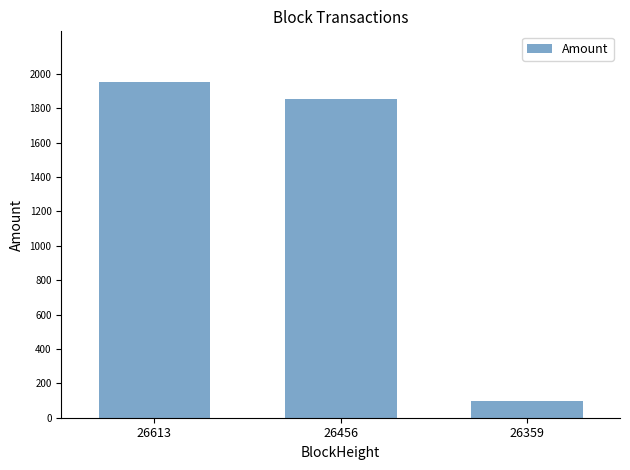

The chart shows a value of 1954.8 at 26613. True or false?

True